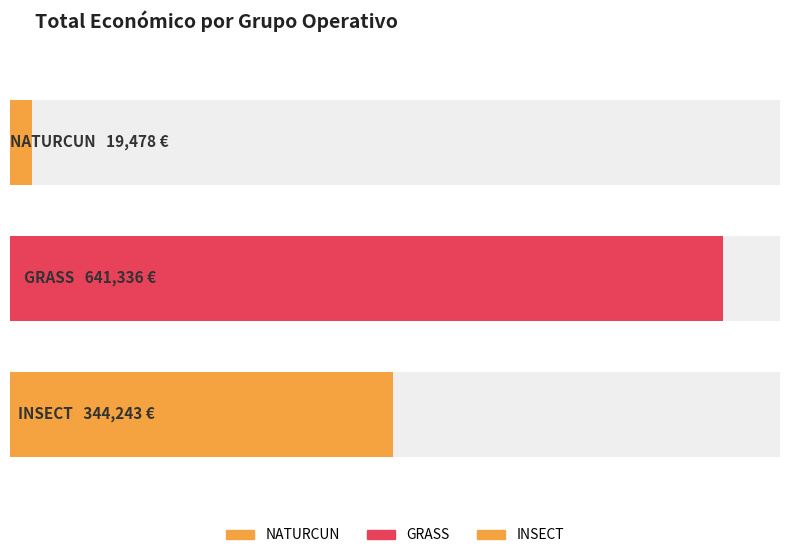

True or false: the data shows 641336 at GRASS.

True